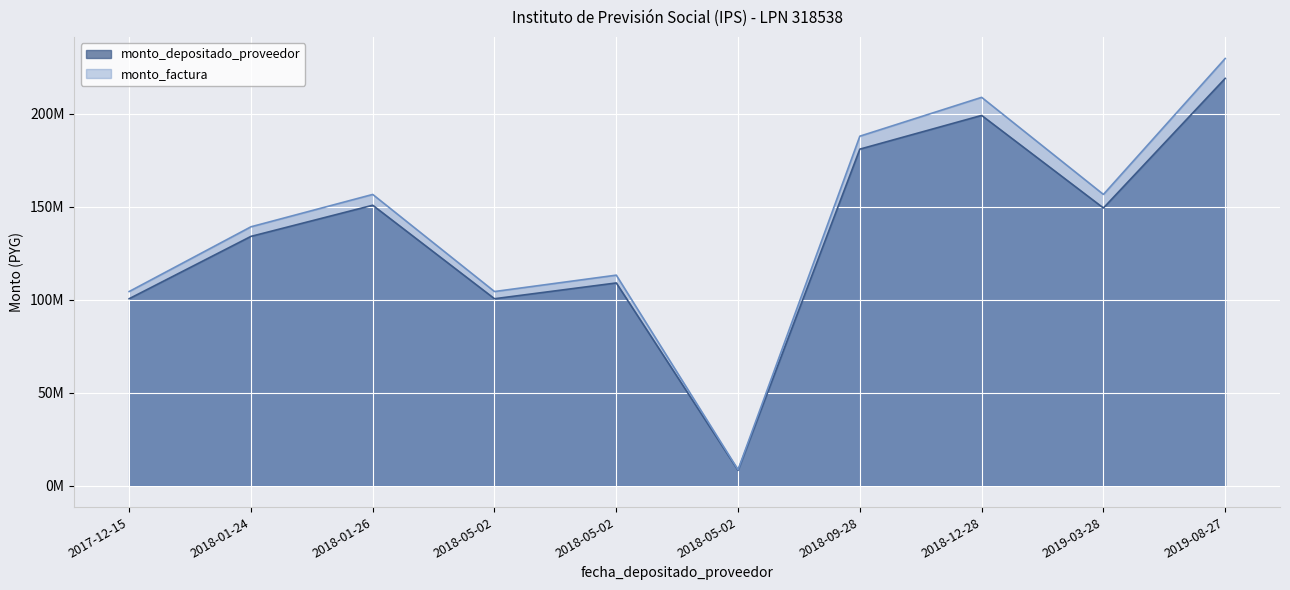

Which category has the highest value in the monto_factura series?

2019-08-27